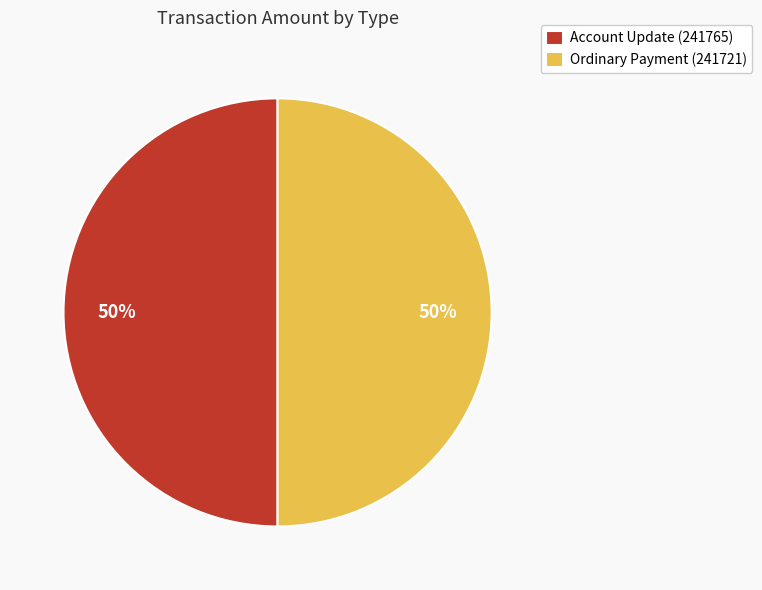

Is it true that Account Update (241765) is 50% of the pie?

True